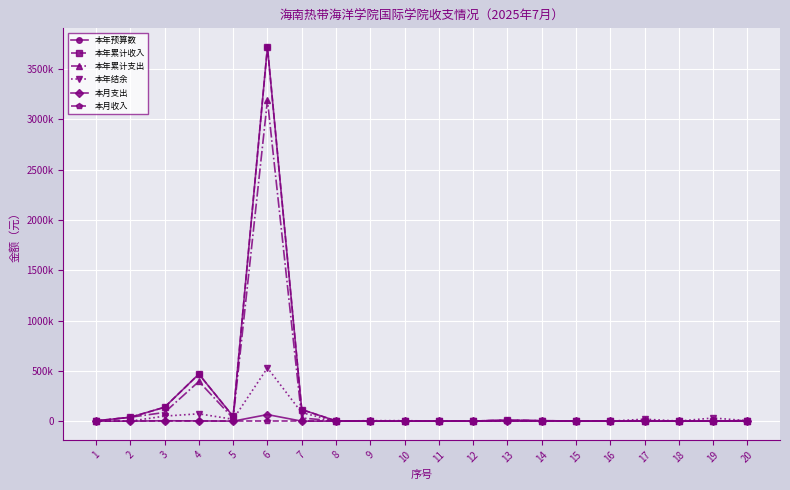

What is the difference between the second highest and minimum values in the 本年结余 series?

84259.0